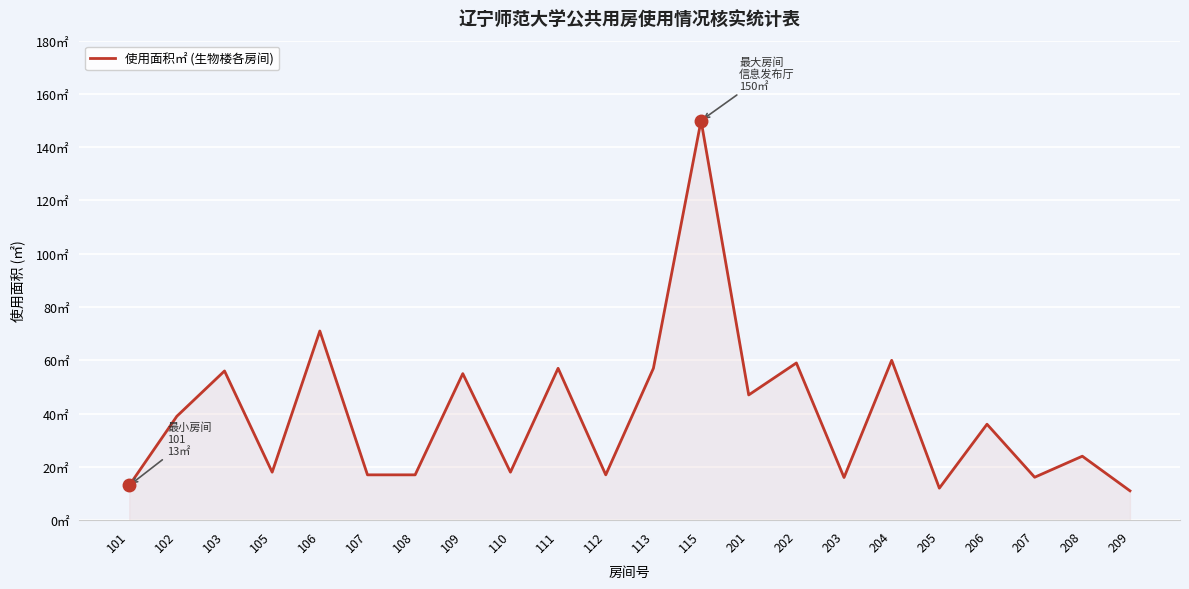

Does the chart have visible grid lines?

Yes